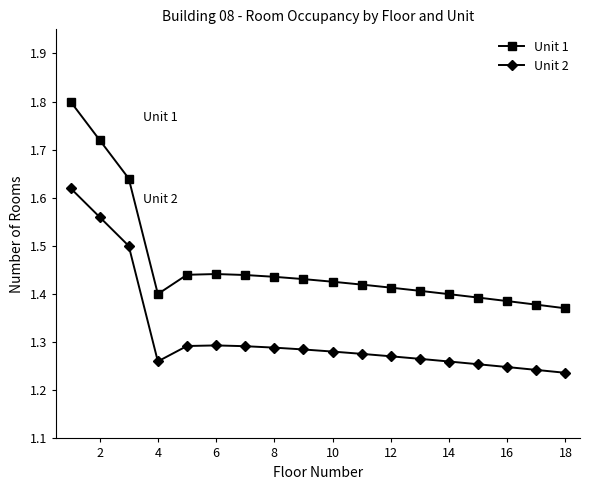

What is the difference between the maximum and minimum values in the Unit 1 series?

0.4